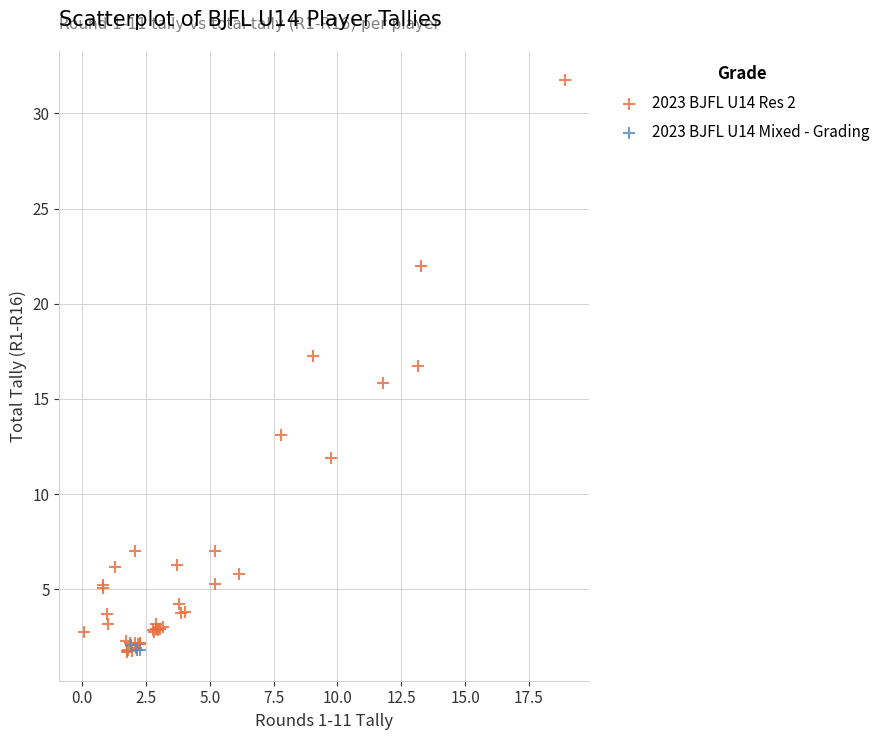

Which series has the largest Y range (max minus min)?

2023 BJFL U14 Res 2